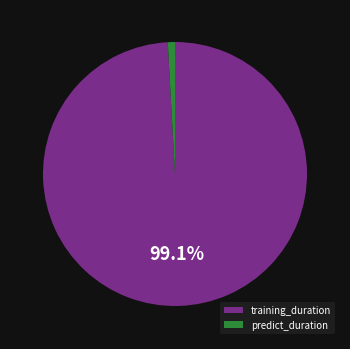

How many segments does this pie chart have?

2